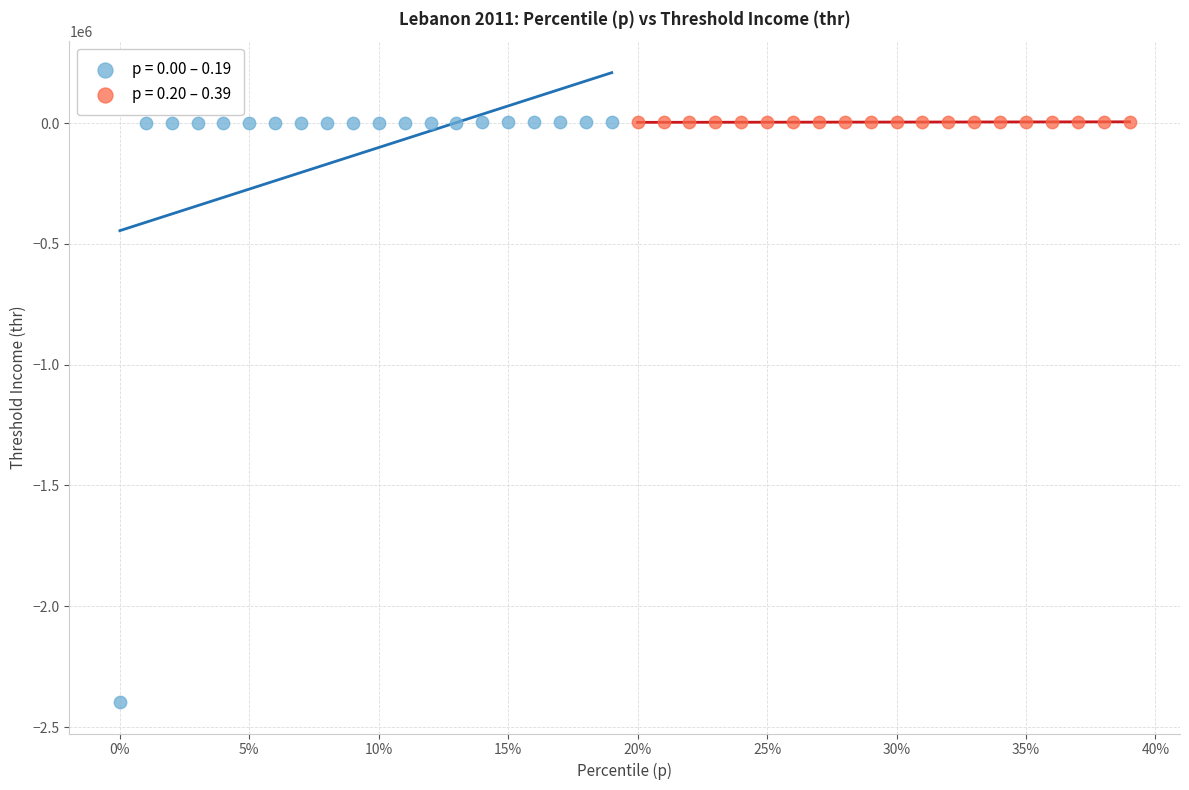

Which series has the largest Y range (max minus min)?

p = 0.00 – 0.19